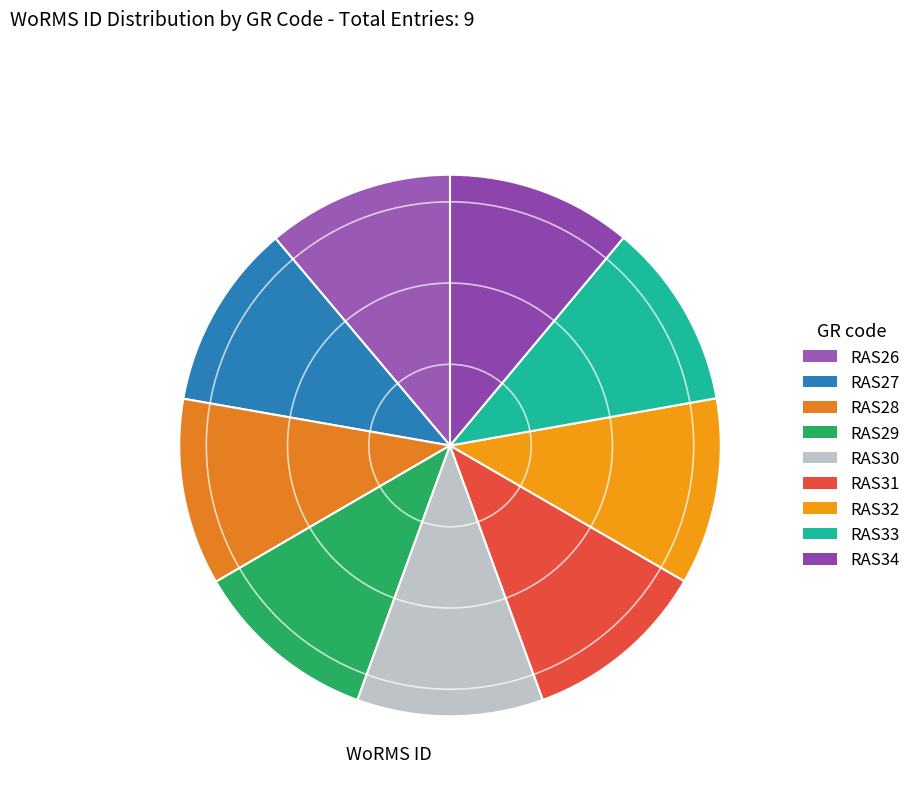

Does RAS29 account for over 50% of the chart?

No